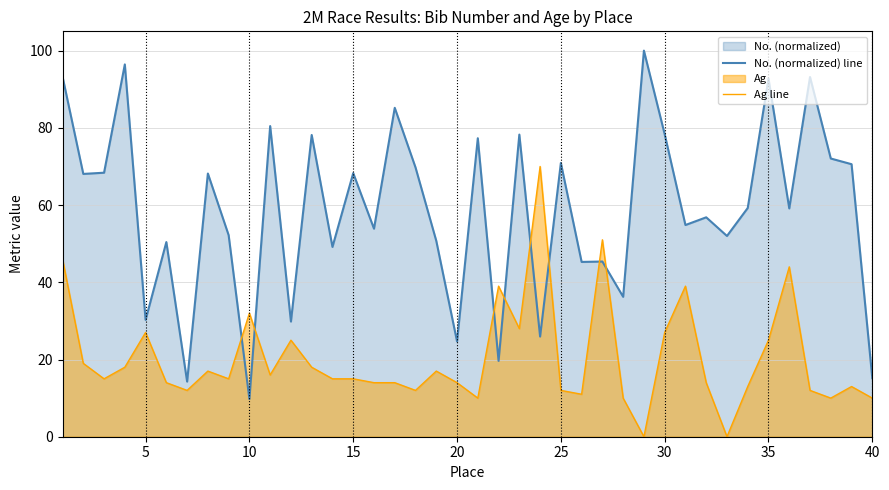

Which series has the largest total across all categories?

No. (normalized) line